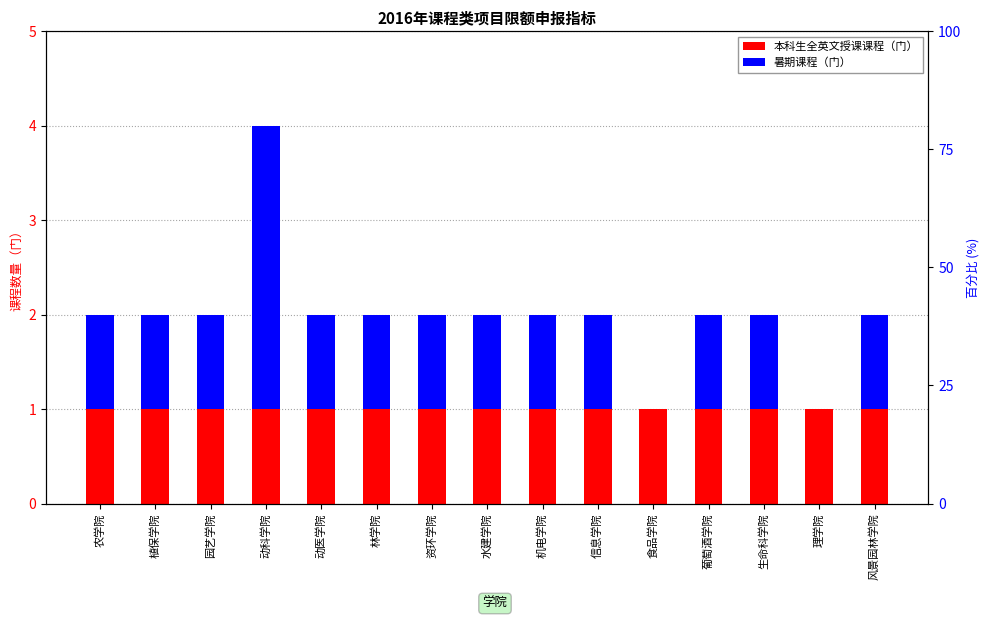

Count the number of data series in this chart.

2